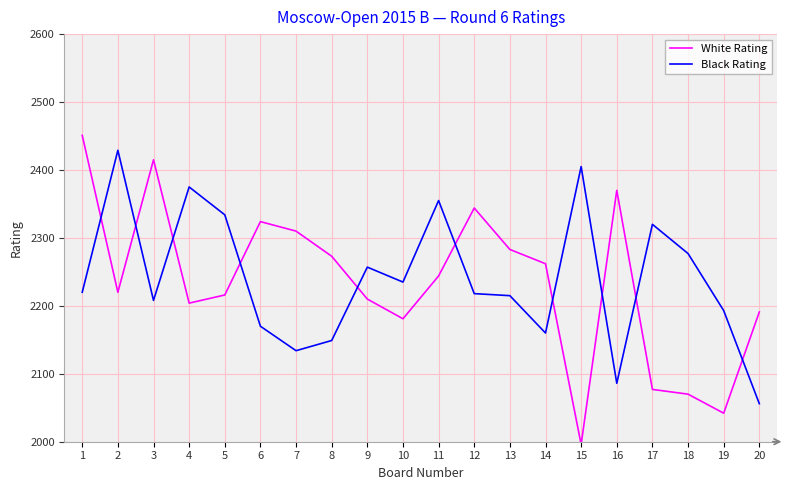

How many interior local valleys does the White Rating series have?

5